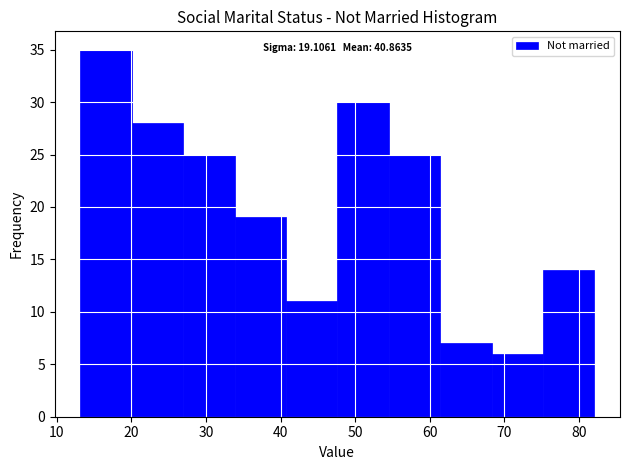

Over which range of the x-axis is the bar tallest?

13 to 20